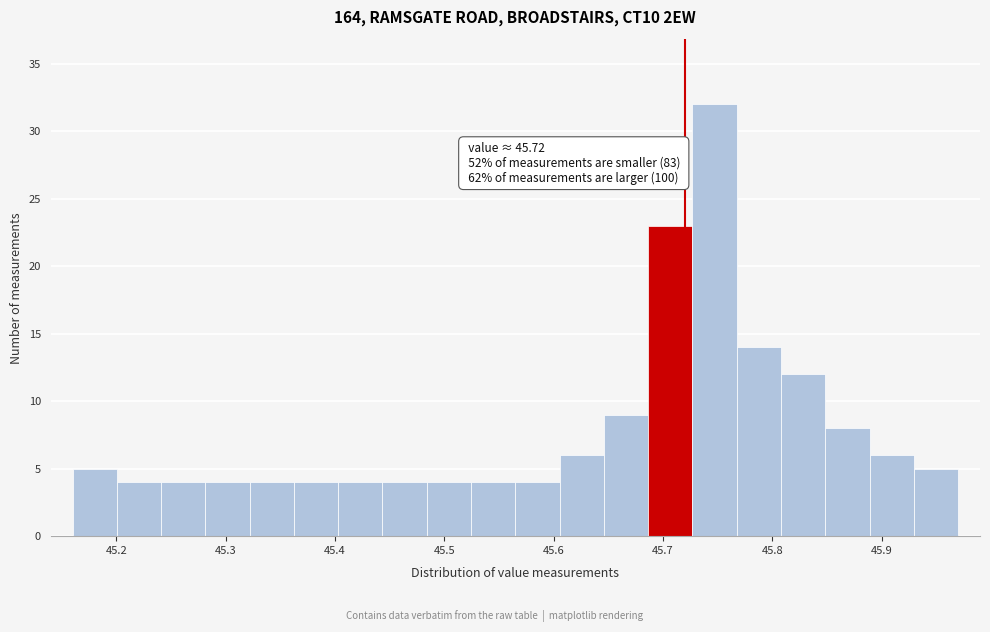

Over which range of the x-axis is the bar tallest?

45.73 to 45.77